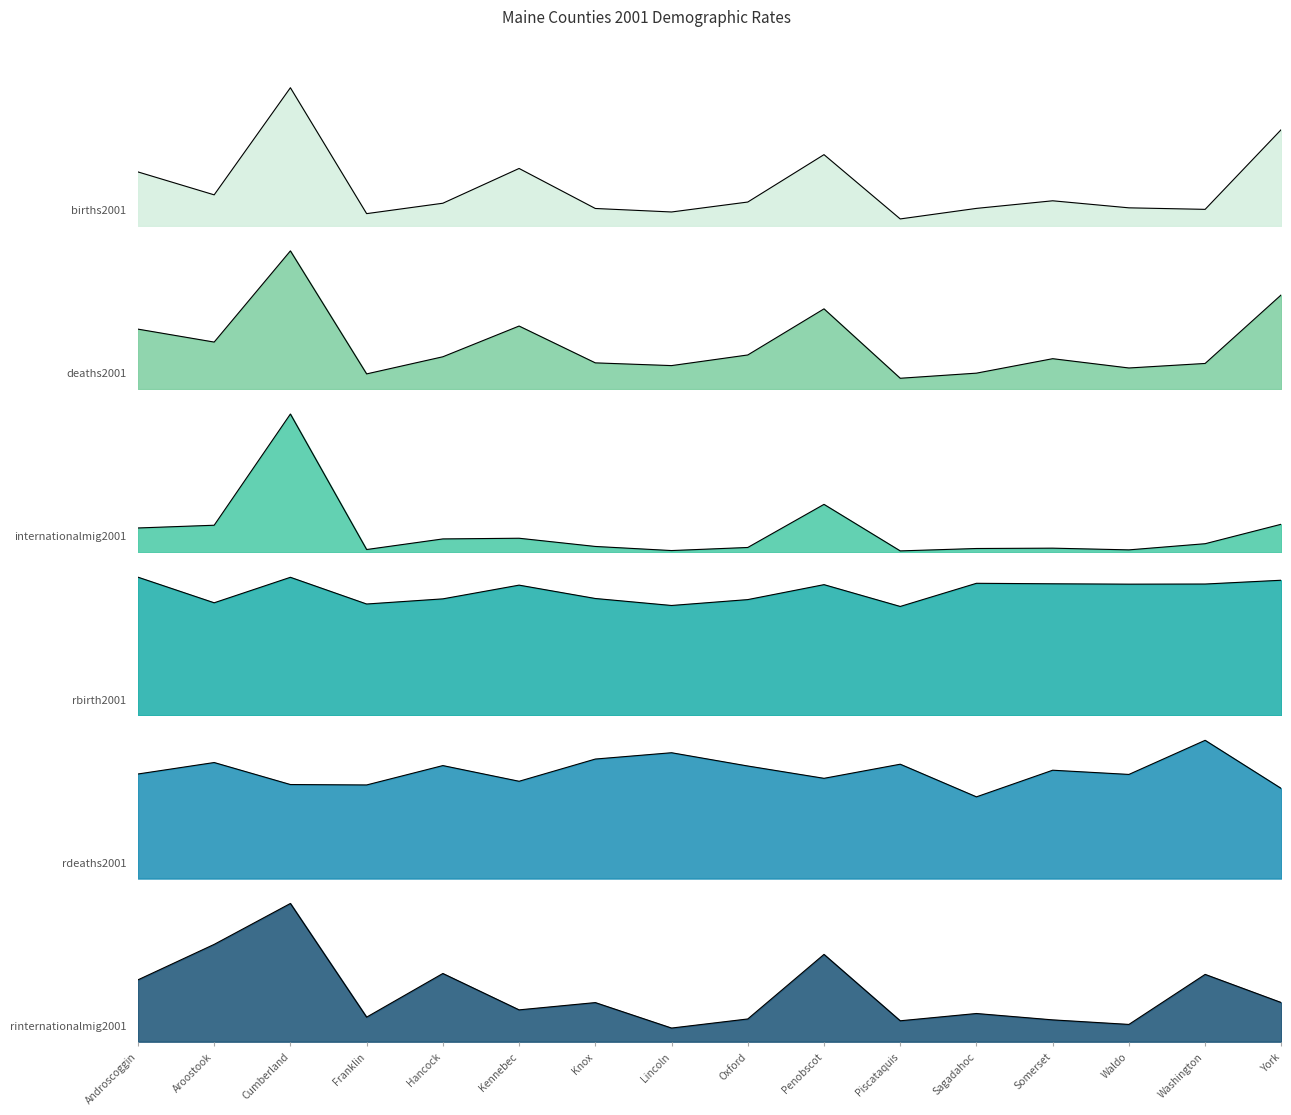

At how many categories does at least one series exceed 1063?

5